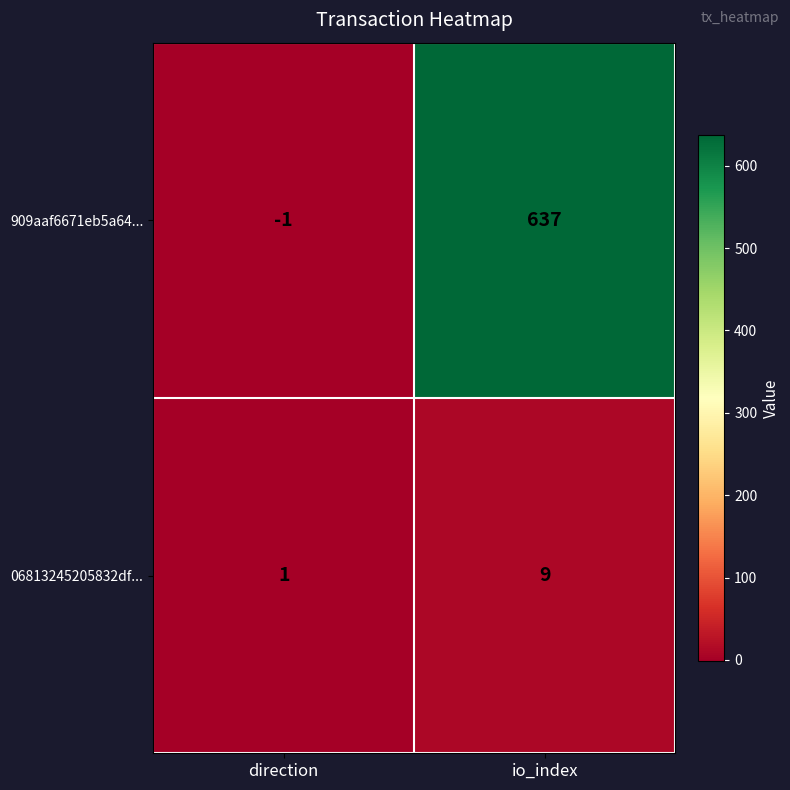

Rank the series by their maximum value, from lowest to highest.

06813245205832df..., 909aaf6671eb5a64...